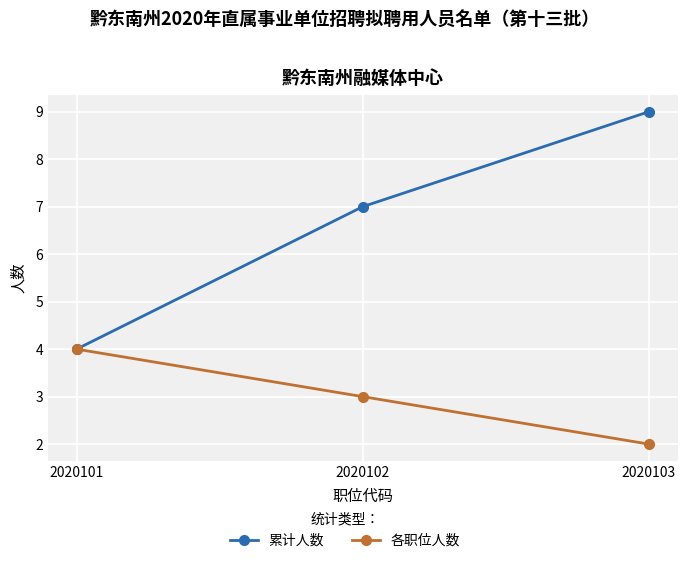

What are all the series names shown in the legend?

累计人数, 各职位人数